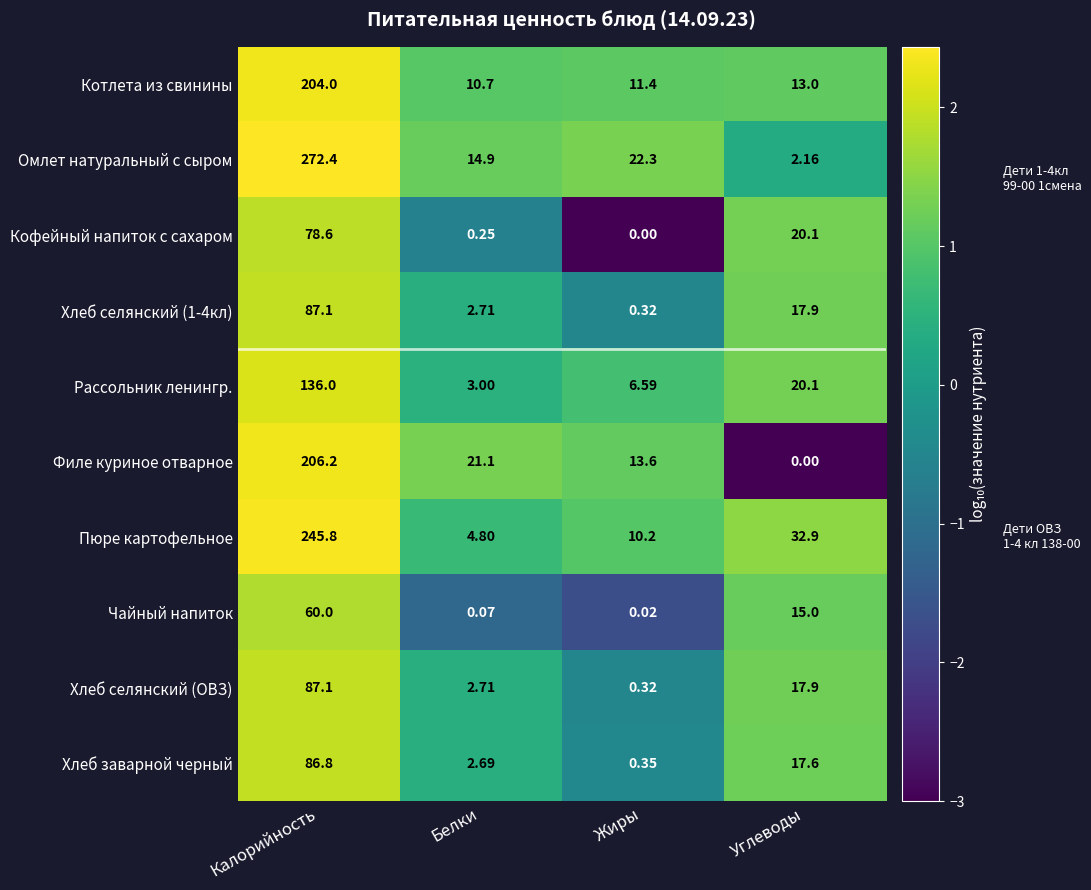

At which category is the sum across all series the highest?

Калорийность